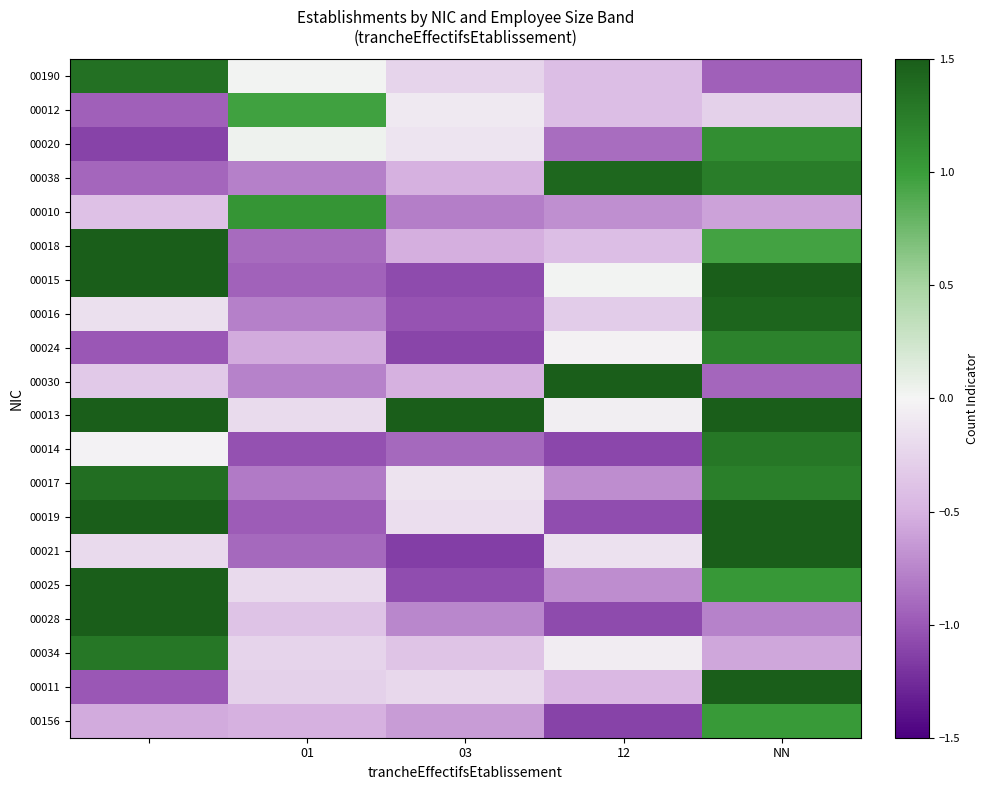

How many distinct data groups are displayed?

20